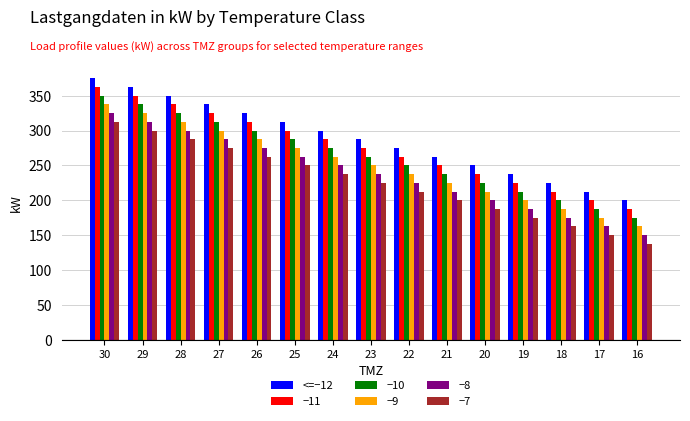

What is the difference between the second highest and minimum values in the −8 series?

162.5